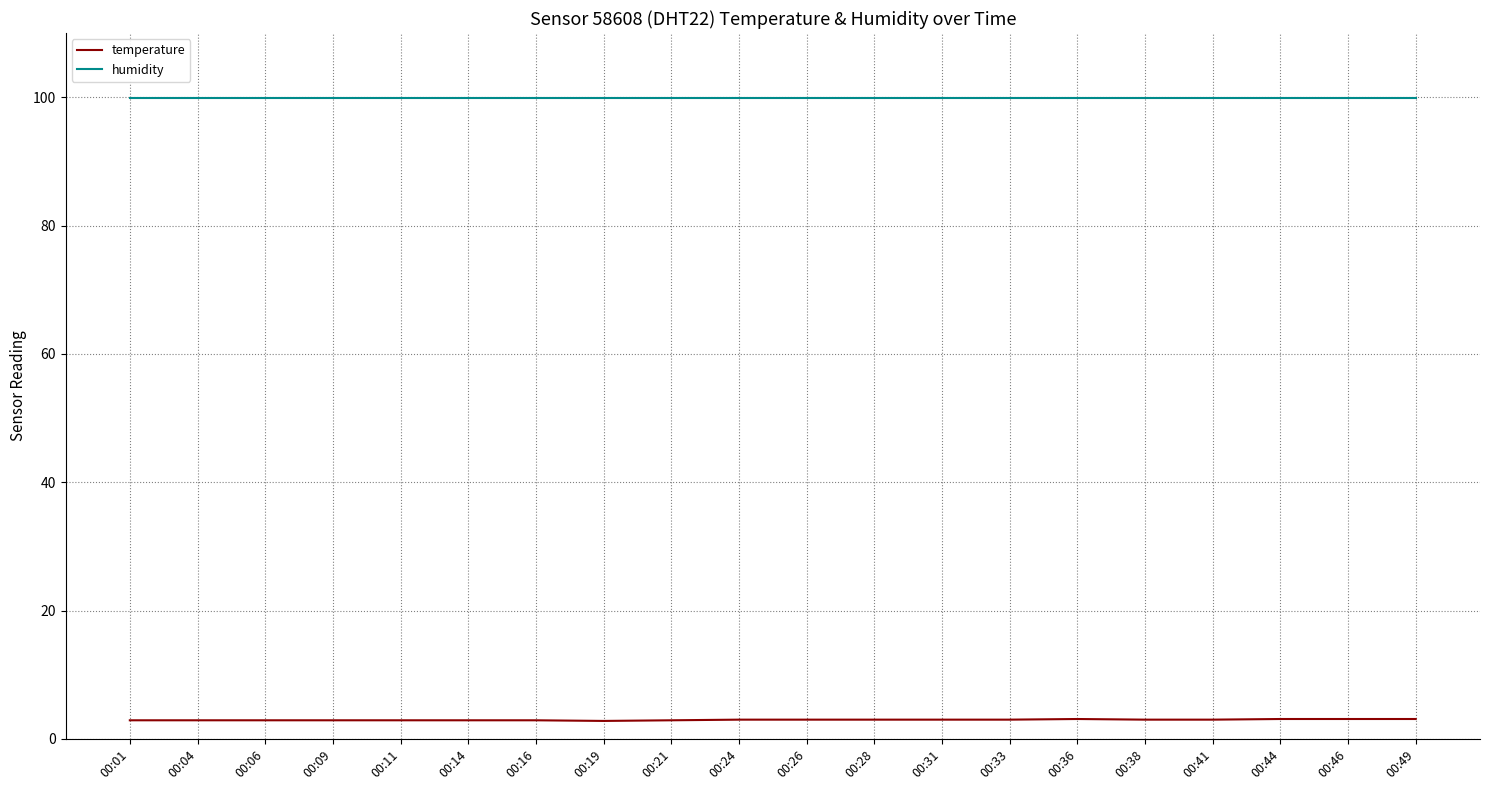

Rank the series at 00:19 from lowest to highest value.

temperature, humidity